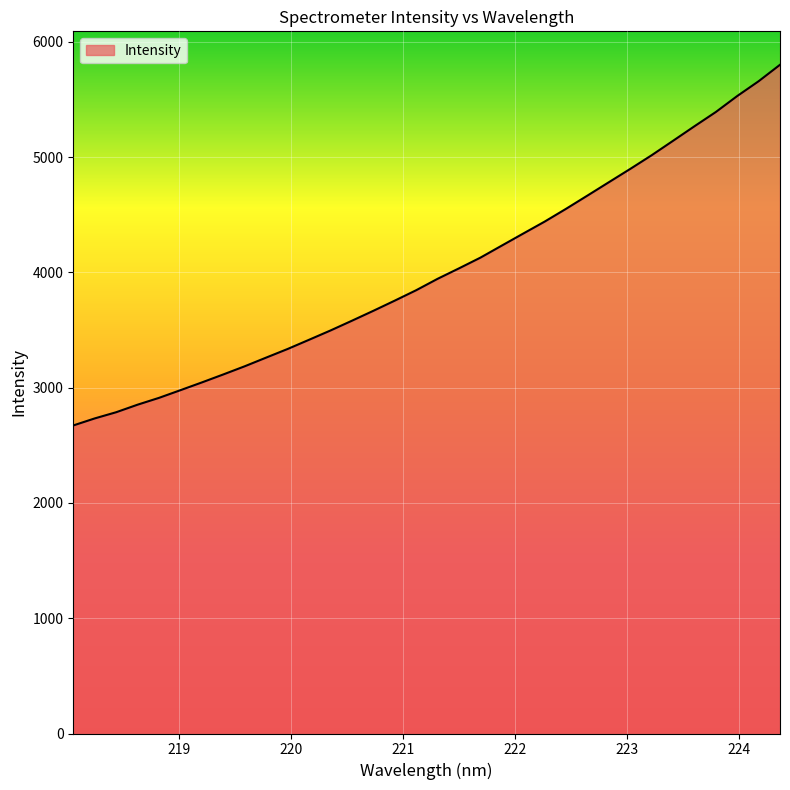

What is the sum of all values?

136472.2